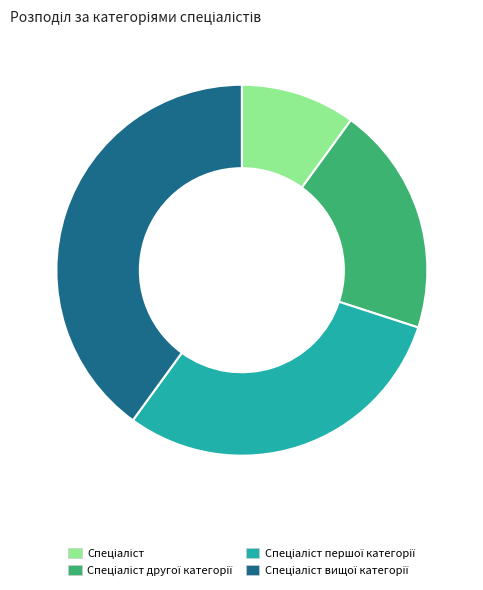

Is there any slice that represents more than half of the pie?

No